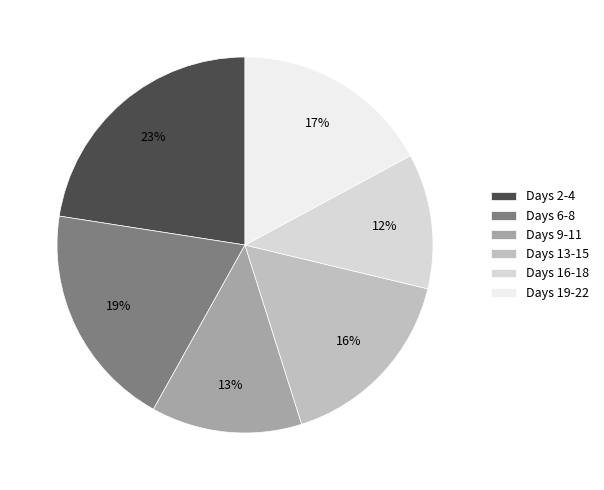

Is there a majority slice in this chart?

No